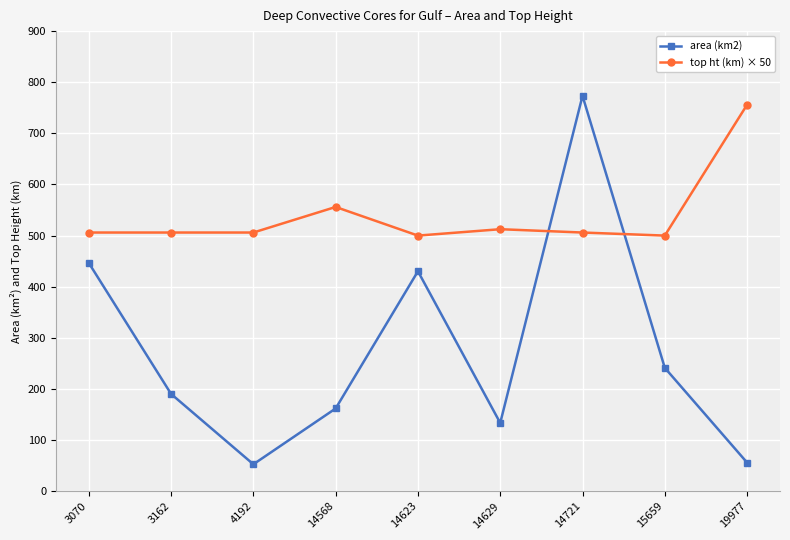

What is the value of the top ht (km) × 50 point at the 2nd from the left?

506.0